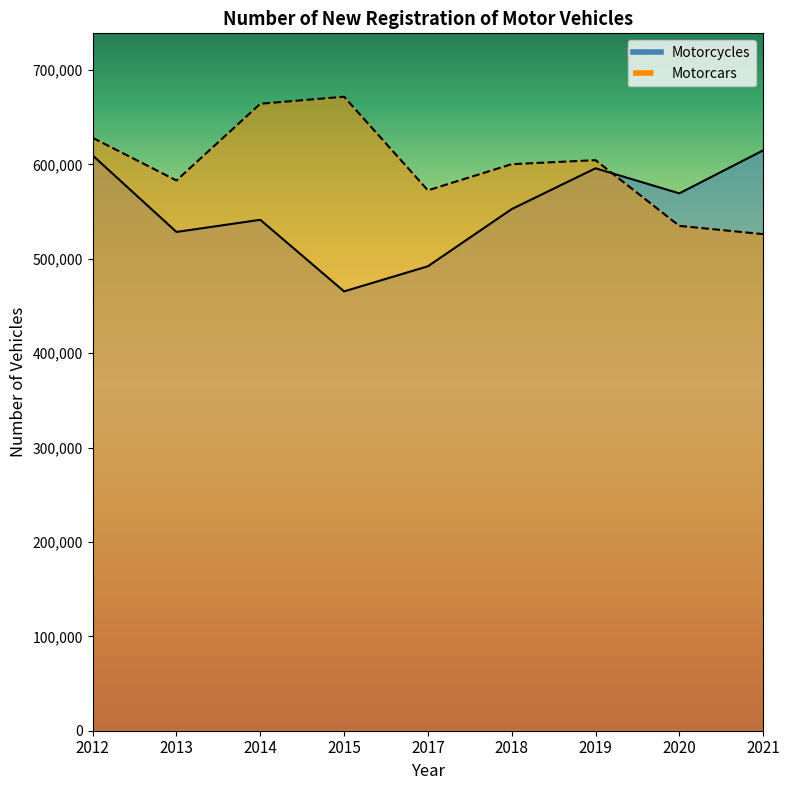

At how many categories does at least one series exceed 576894?

7